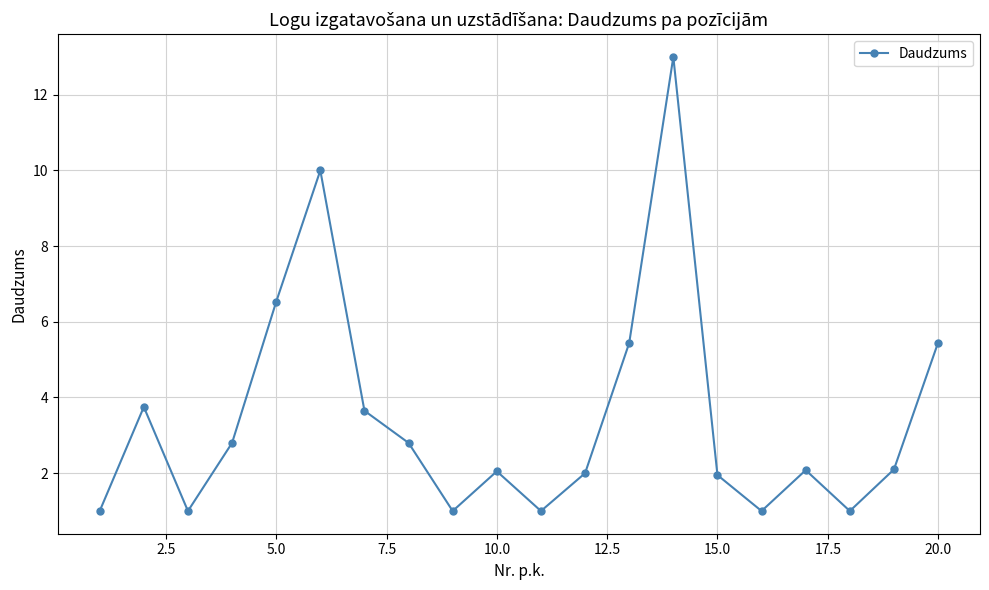

What is the greatest value displayed?

13.0